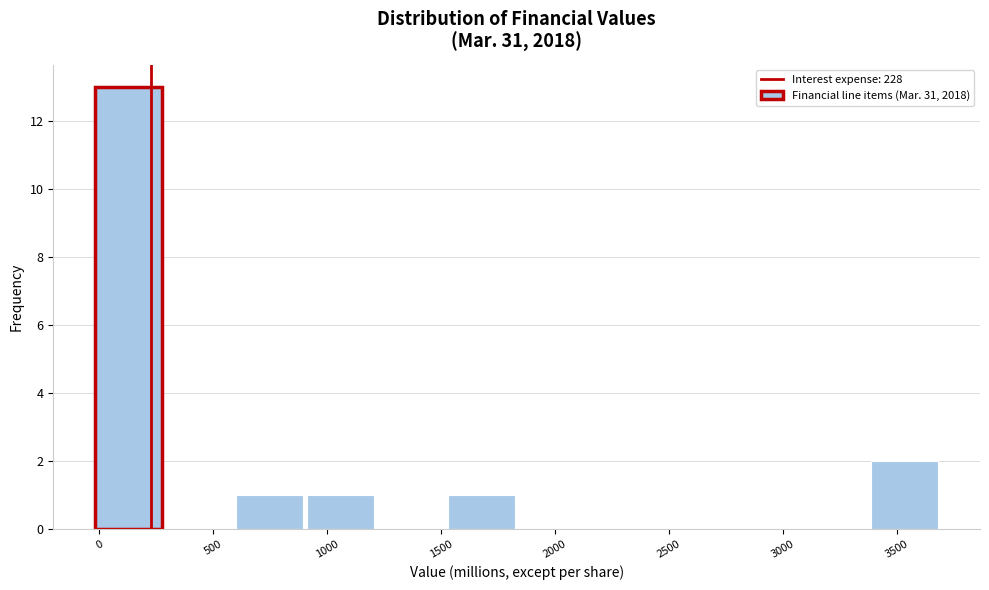

Over which range of the x-axis is the bar tallest?

0 to 300